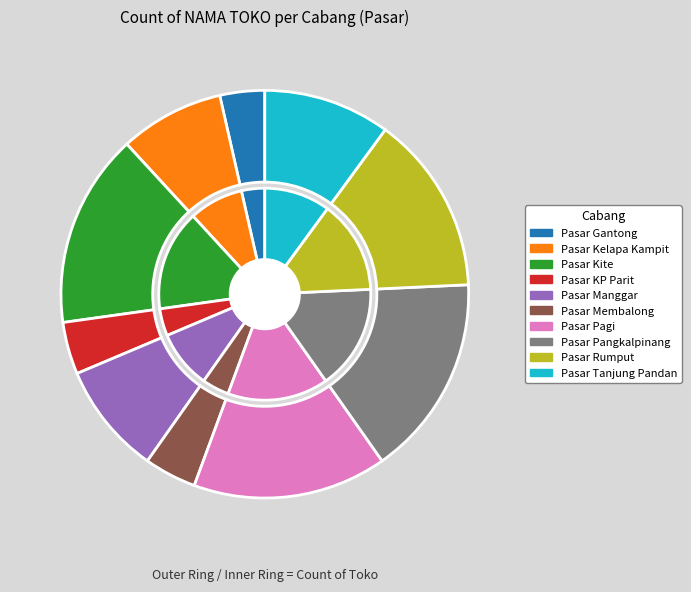

Is there a majority slice in this chart?

No